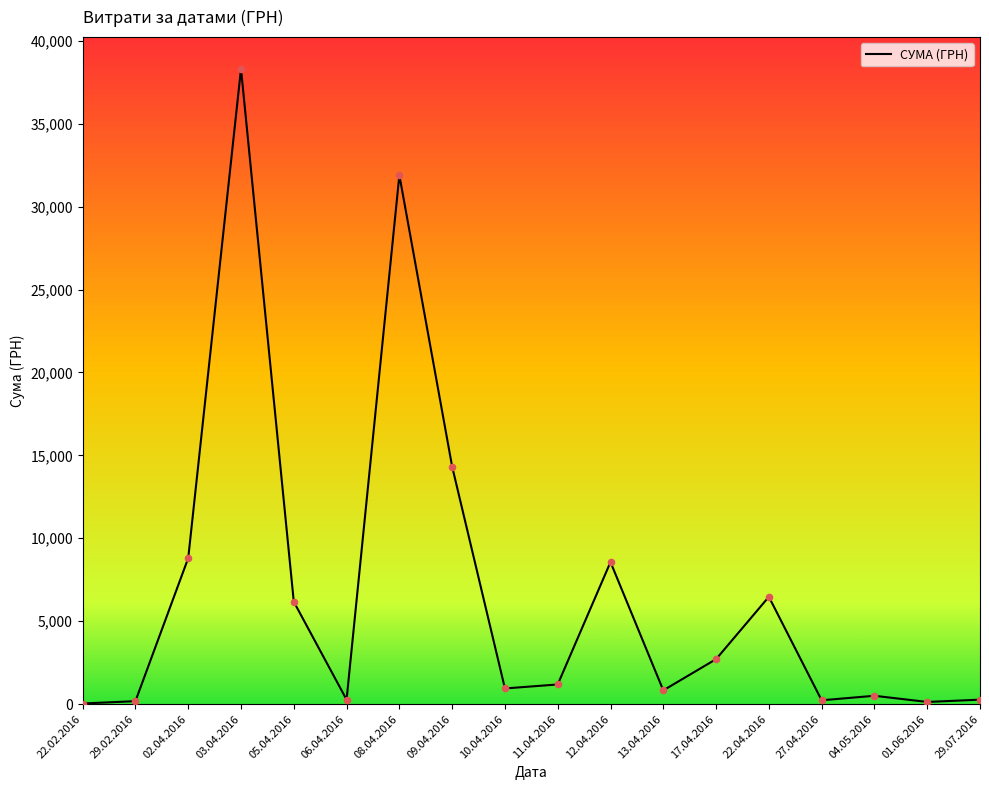

Which has a higher value, 03.04.2016 or 22.02.2016?

03.04.2016